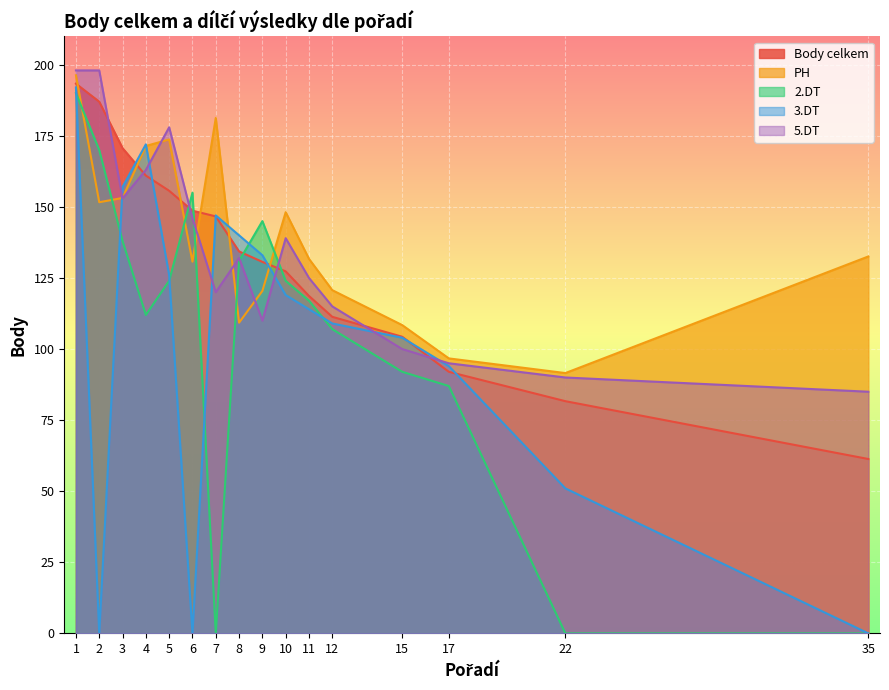

How many lines are shown in the chart?

5